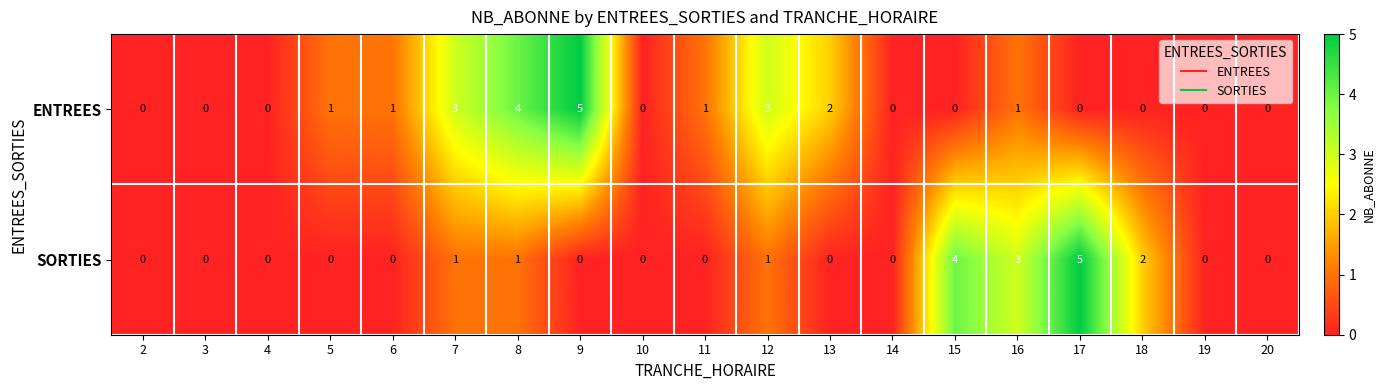

What is the sum of all ENTREES values?

21